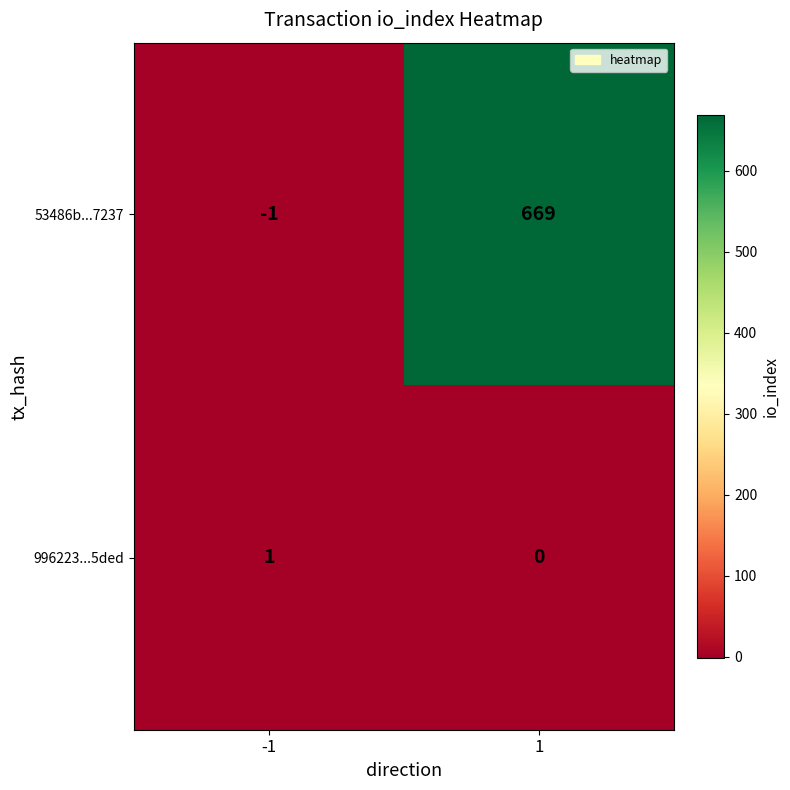

What is the difference between the 53486b...7237 values at 1 and -1?

670